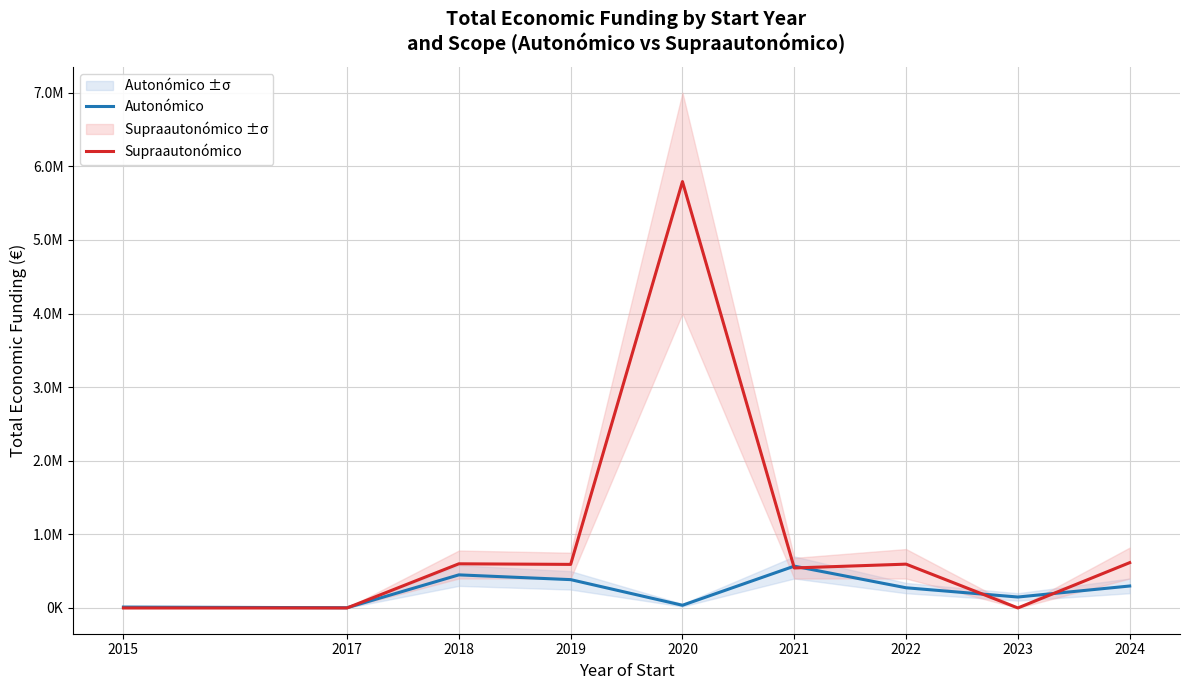

How many series are shown in this chart?

2